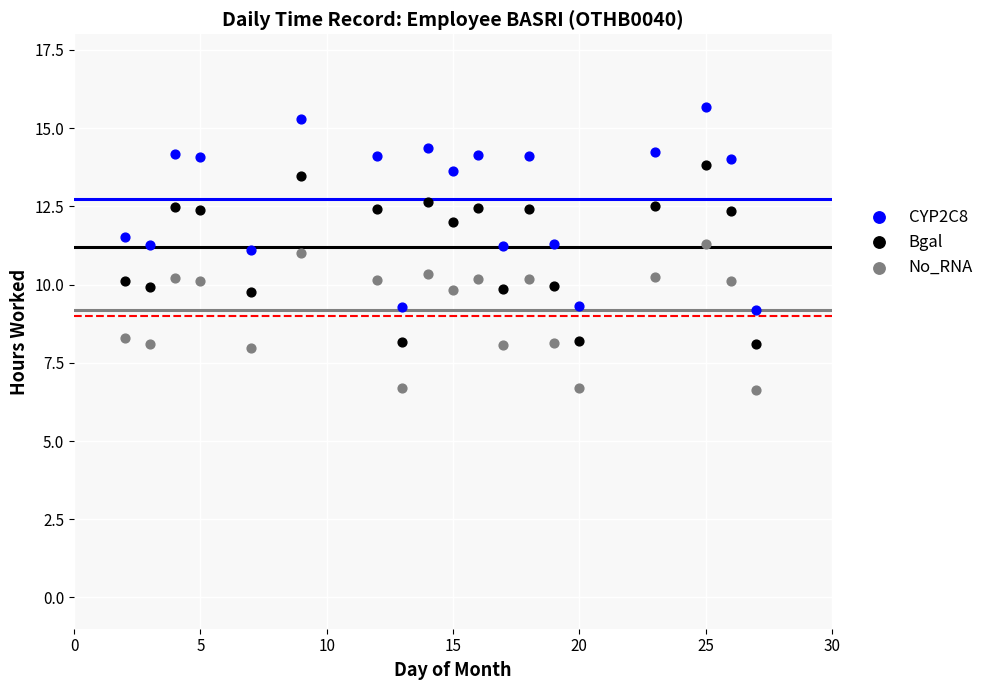

Which series reaches the maximum Y coordinate?

CYP2C8